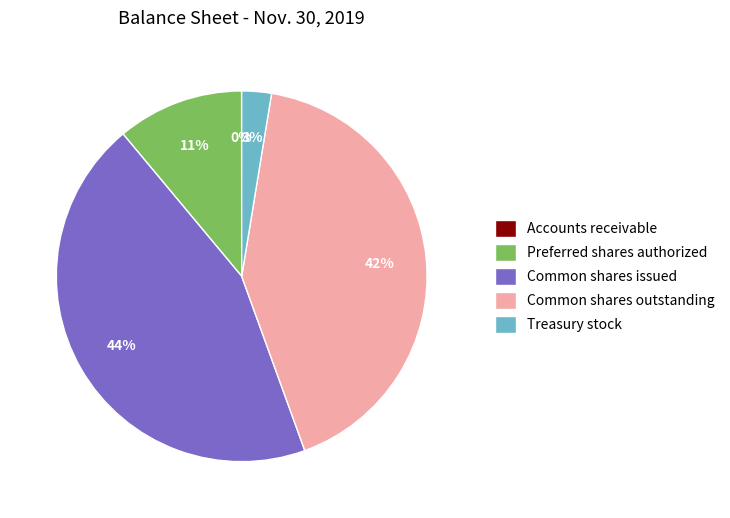

Is the sum of Preferred shares authorized and Common shares issued greater than half?

Yes